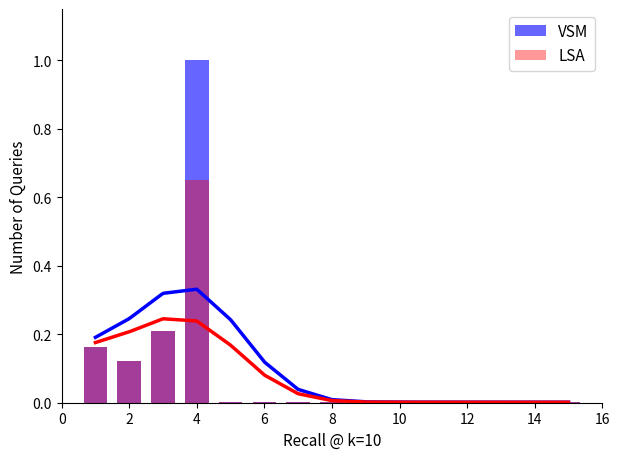

What is the maximum value for LSA?

0.7